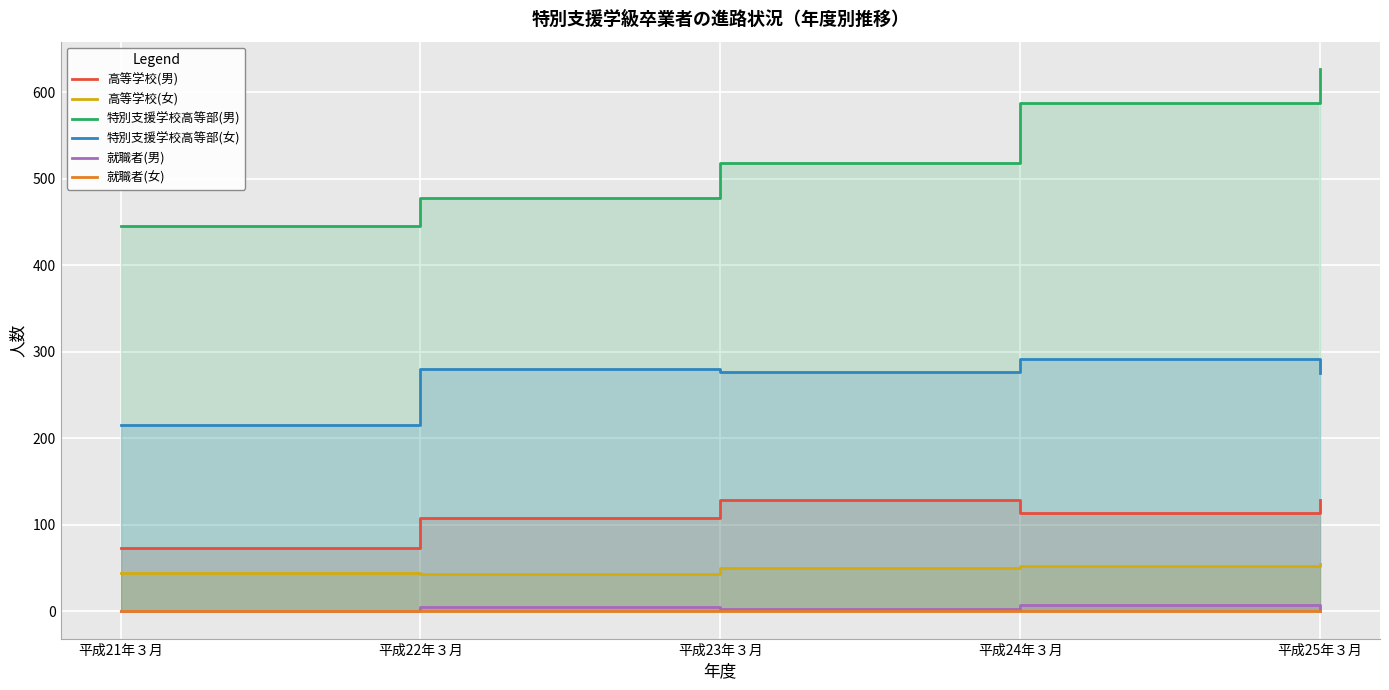

What is the label of the 1st point from the left?

平成21年３月